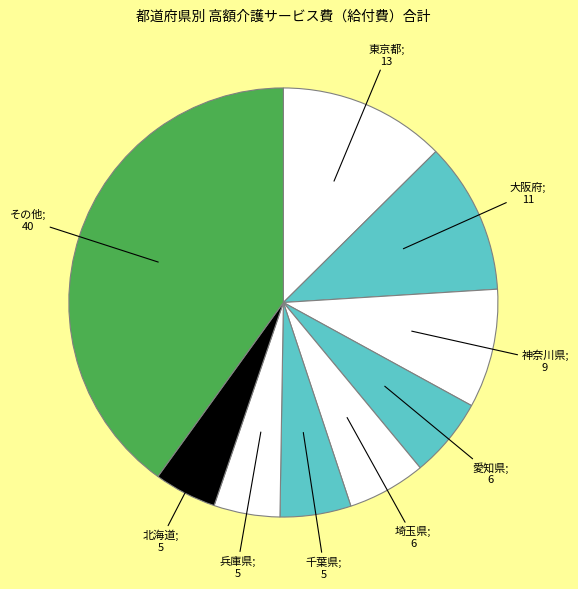

How many slices are in this pie chart?

9